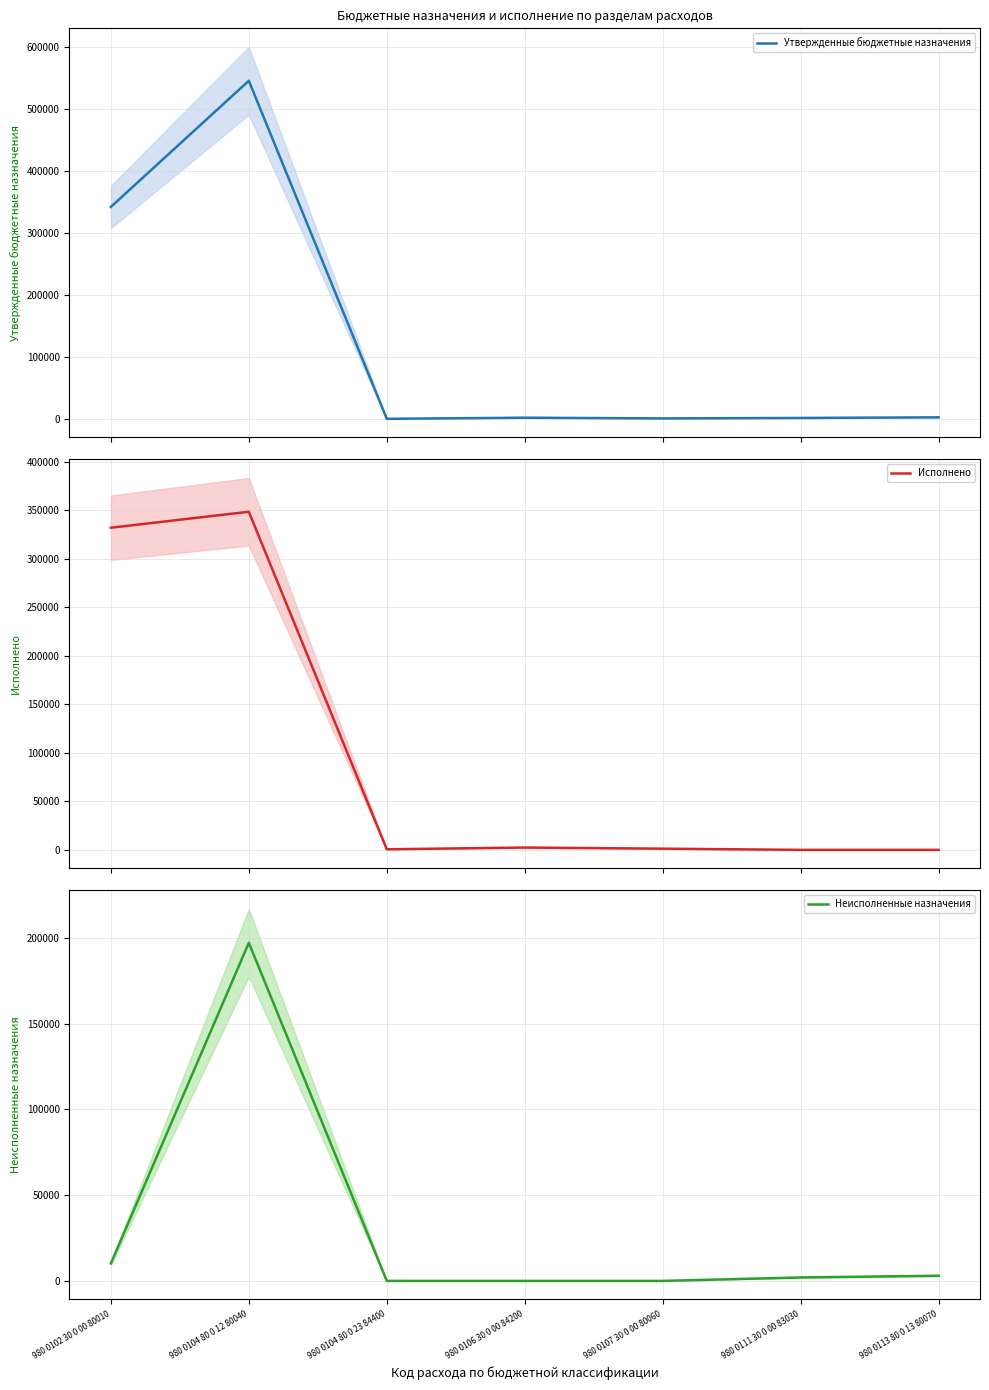

Reading right to left, what are all the values shown in this chart?

Утвержденные бюджетные назначения: 980 0113 80 0 13 80070=3000.0	980 0111 30 0 00 83030=2000.0	980 0107 30 0 00 80060=1245.0	980 0106 30 0 00 84200=2400.0	980 0104 80 0 23 84400=600.0	980 0104 80 0 12 80040=545663.3	980 0102 30 0 00 80010=342303.0
Исполнено: 980 0113 80 0 13 80070=0.0	980 0111 30 0 00 83030=0.0	980 0107 30 0 00 80060=1245.0	980 0106 30 0 00 84200=2400.0	980 0104 80 0 23 84400=600.0	980 0104 80 0 12 80040=348566.7	980 0102 30 0 00 80010=332122.2
Неисполненные назначения: 980 0113 80 0 13 80070=3000.0	980 0111 30 0 00 83030=2000.0	980 0107 30 0 00 80060=0.0	980 0106 30 0 00 84200=0.0	980 0104 80 0 23 84400=0.0	980 0104 80 0 12 80040=197096.6	980 0102 30 0 00 80010=10180.8